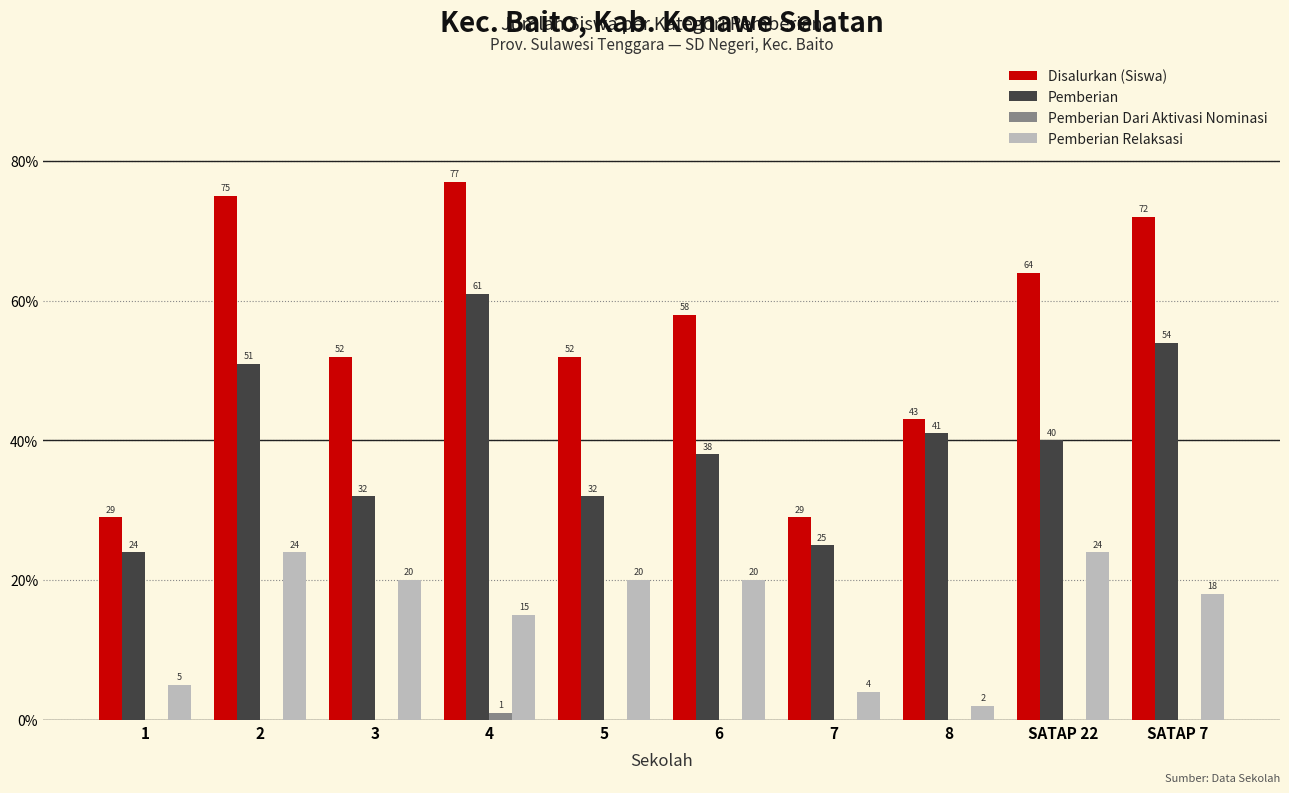

True or false: Disalurkan (Siswa) has a value of 43 at 8.

True